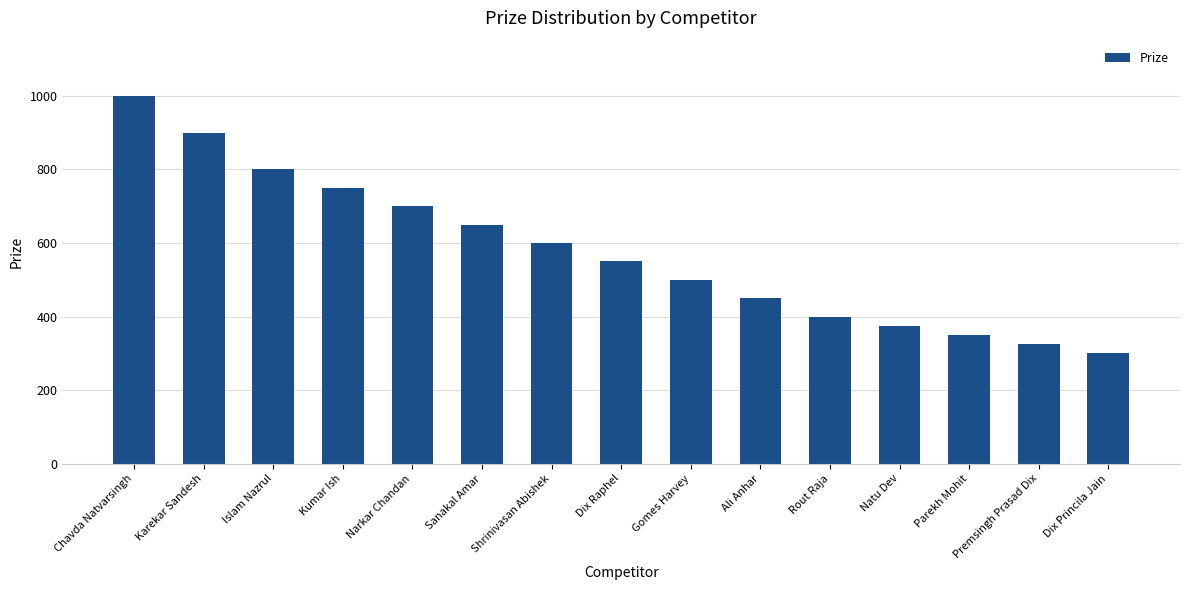

What is the change in value from Ali Anhar to Rout Raja?

-50